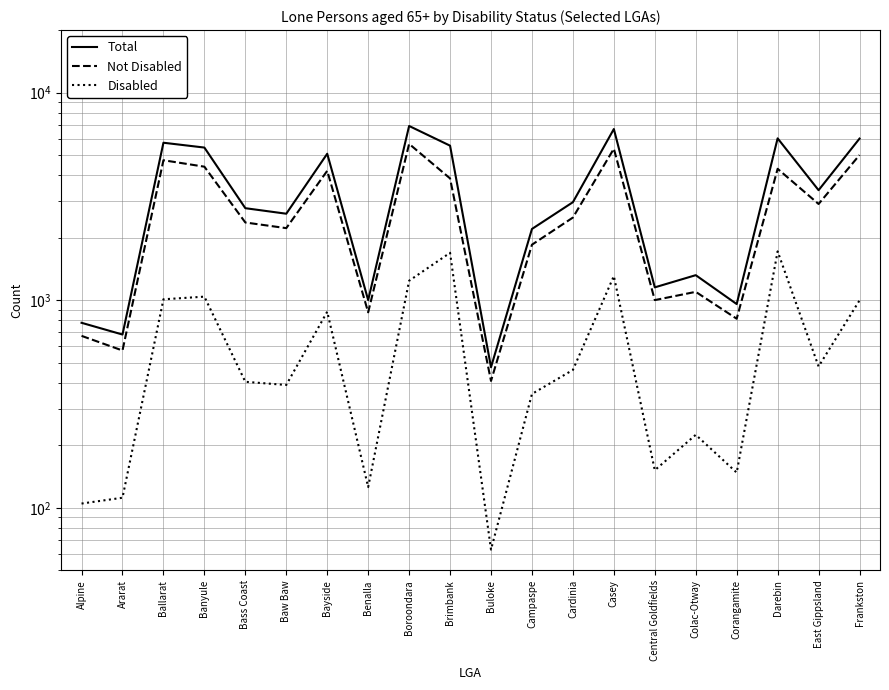

True or false: Not Disabled and Total cross at least once.

False